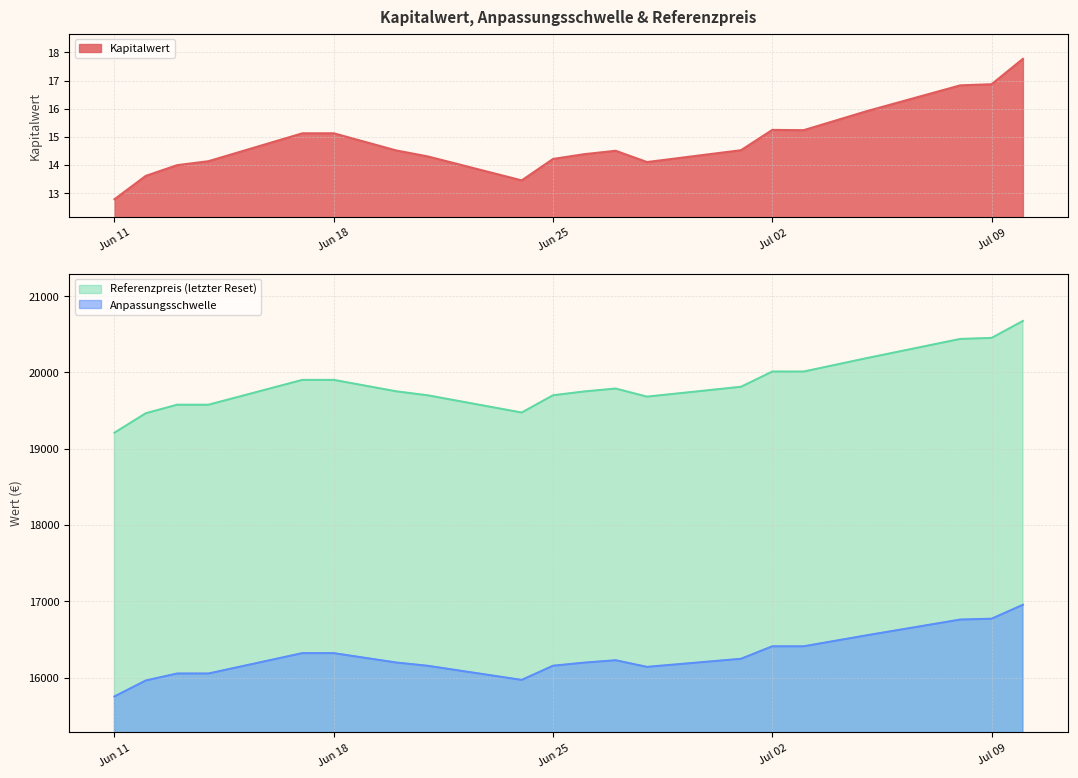

True or false: Kapitalwert and Referenzpreis intersect in this chart.

False